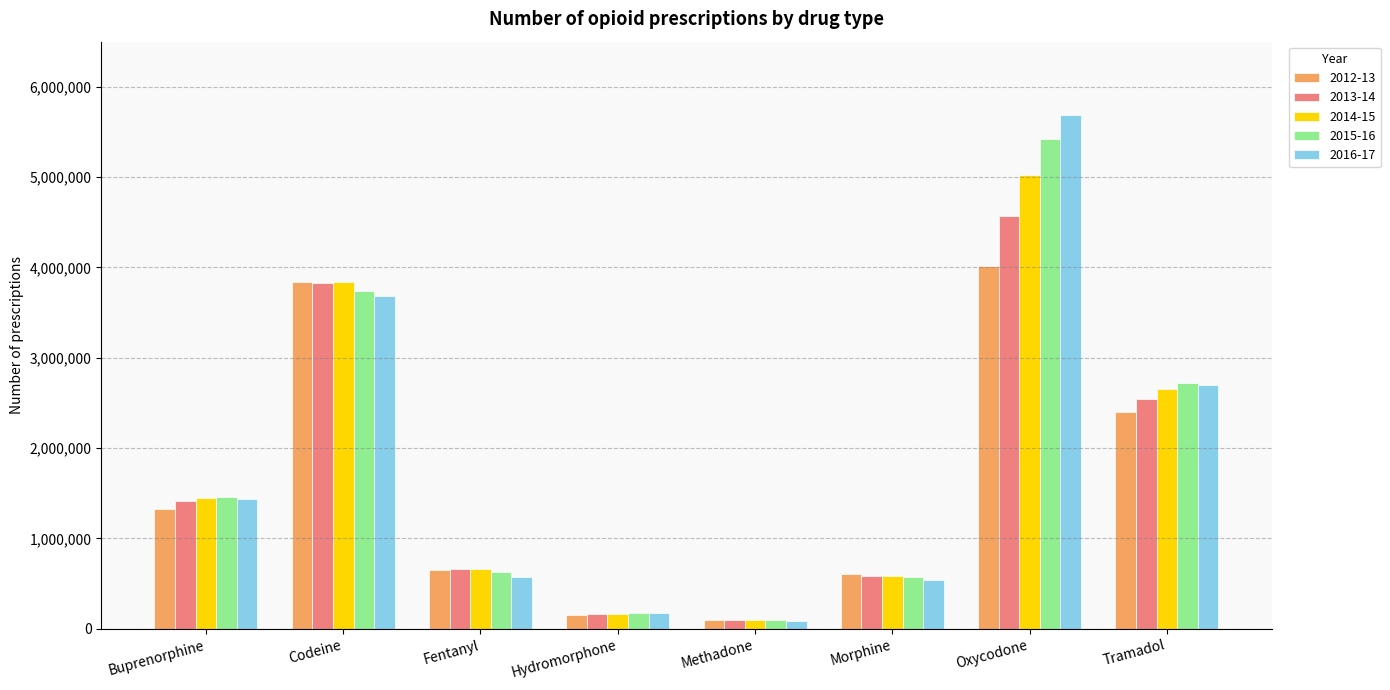

Which series has the largest range (max minus min)?

2016-17